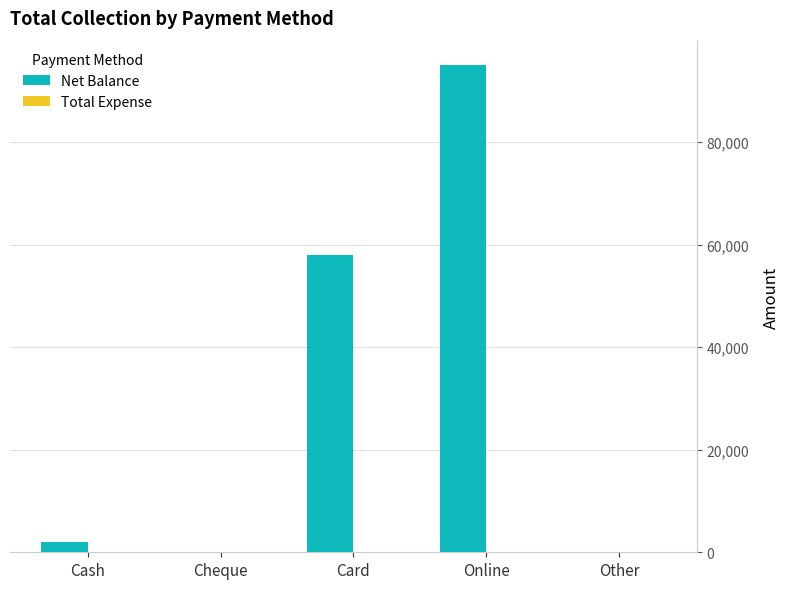

Reading left to right, transcribe all the data shown in this chart.

Cash=2000	Cheque=0	Card=58000	Online=95000	Other=0